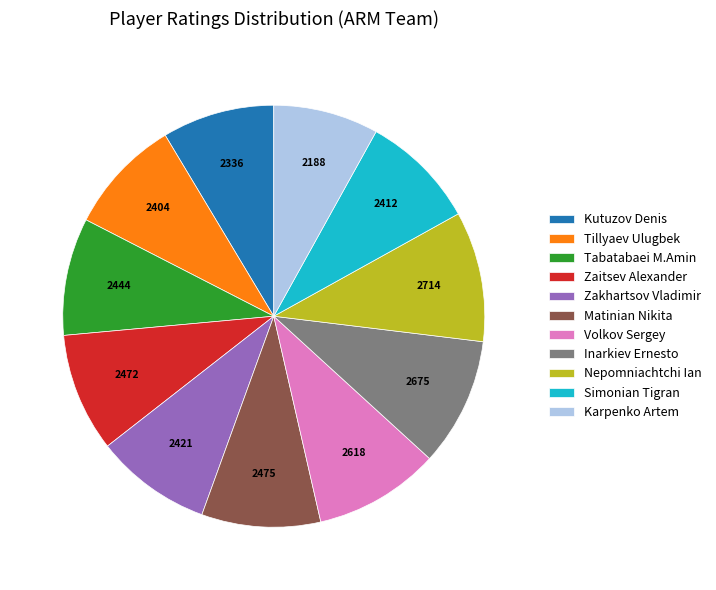

How many slices are in this pie chart?

11